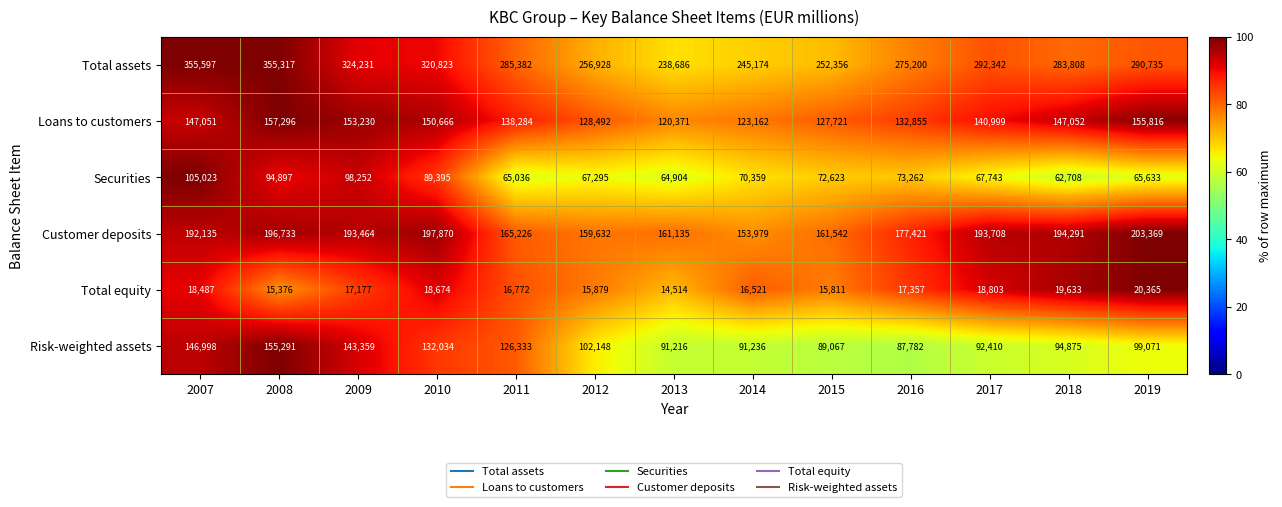

Where does the Loans to customers series first go above 140999?

2007